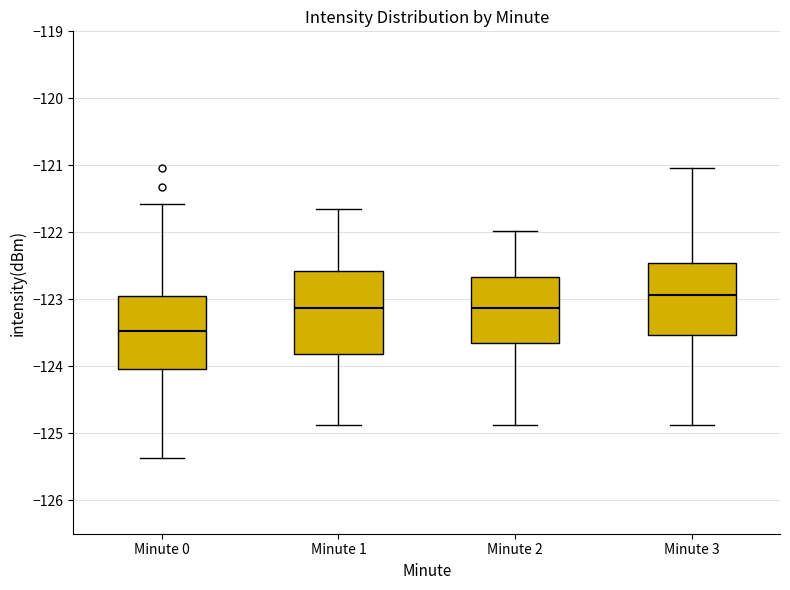

Reading left to right, transcribe this box plot: for each box, give where its median line is, the range the box spans, and where its two whiskers end, as read against the y-axis. The values are not printed on the chart, so give them approximately, as read against the axis.

Minute 0: median -123.5, box -124.0 to -123.0, whiskers -125.4 to -121.6
Minute 1: median -123.1, box -123.8 to -122.6, whiskers -124.9 to -121.7
Minute 2: median -123.1, box -123.7 to -122.7, whiskers -124.9 to -122.0
Minute 3: median -122.9, box -123.5 to -122.5, whiskers -124.9 to -121.0